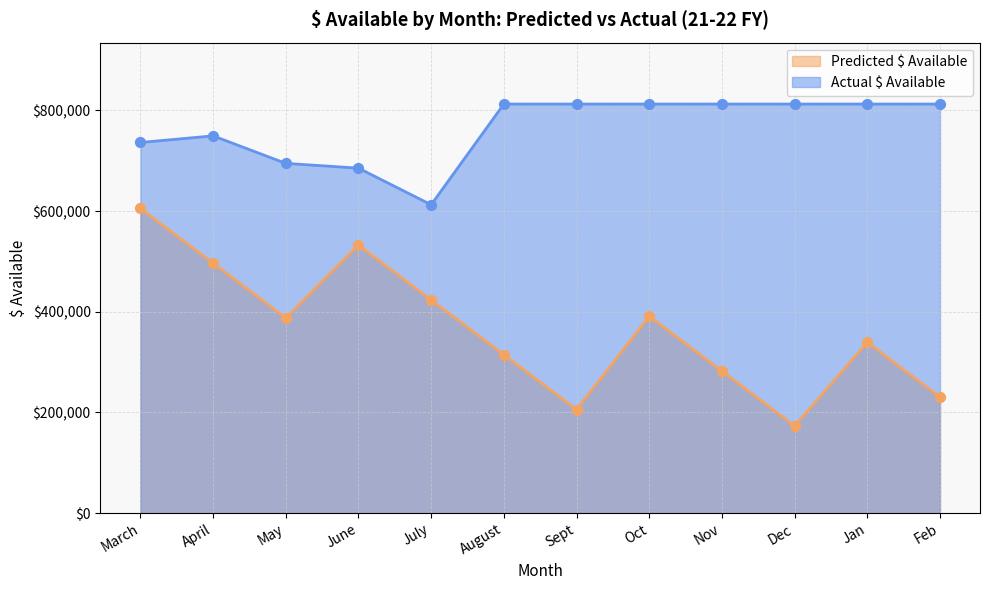

Which series reaches the minimum Y coordinate?

Predicted $ Available